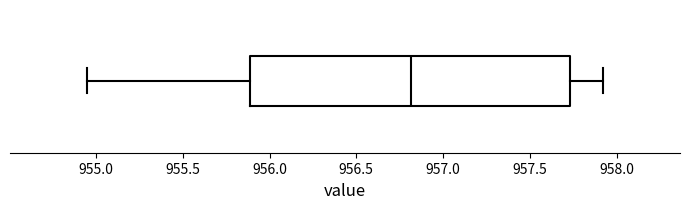

Transcribe this box plot: give where the median line is, the range the box spans, and where the two whiskers end, as read against the x-axis. The values are not printed on the chart, so give them approximately, as read against the axis.

median 956.80, box 955.90 to 957.75, whiskers 954.95 to 957.90